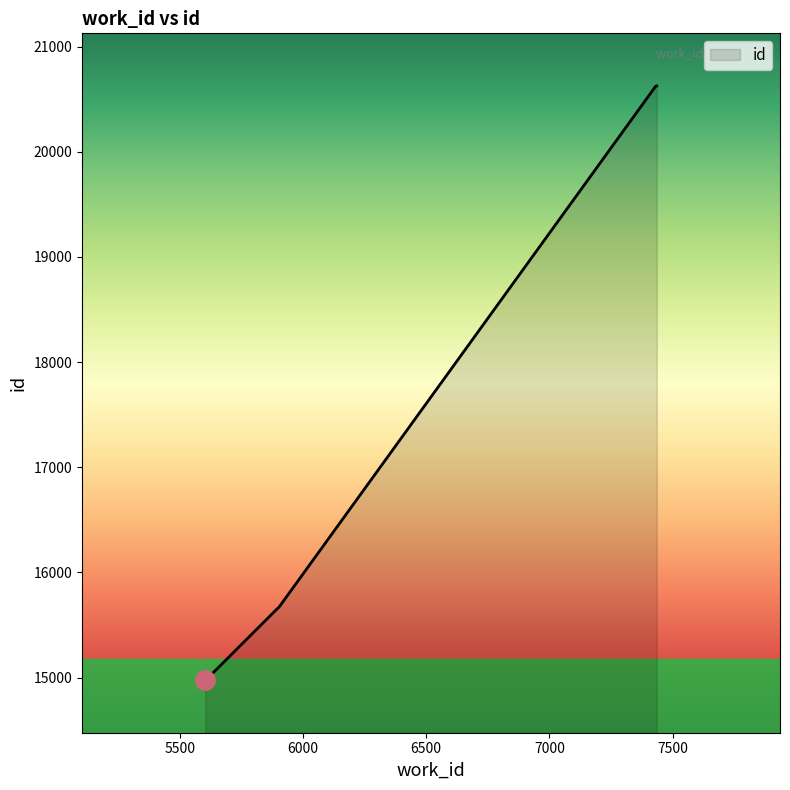

Reading left to right, transcribe all the data shown in this chart.

5604=14976	5610=14985	5610=14986	5895=15653	5903=15670	7430=20621	7431=20622	7433=20624	7434=20625	7435=20626